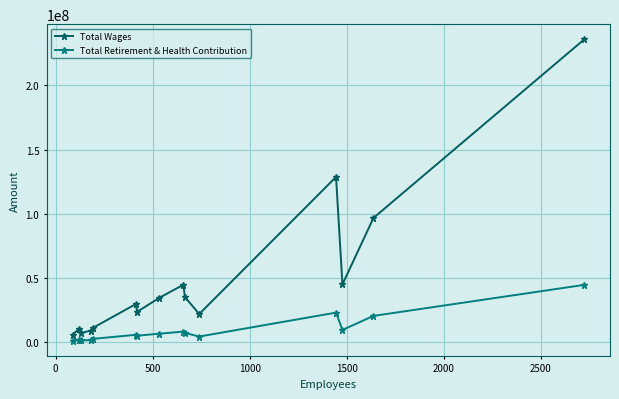

How many values in the Total Wages series are below 29895989?

7